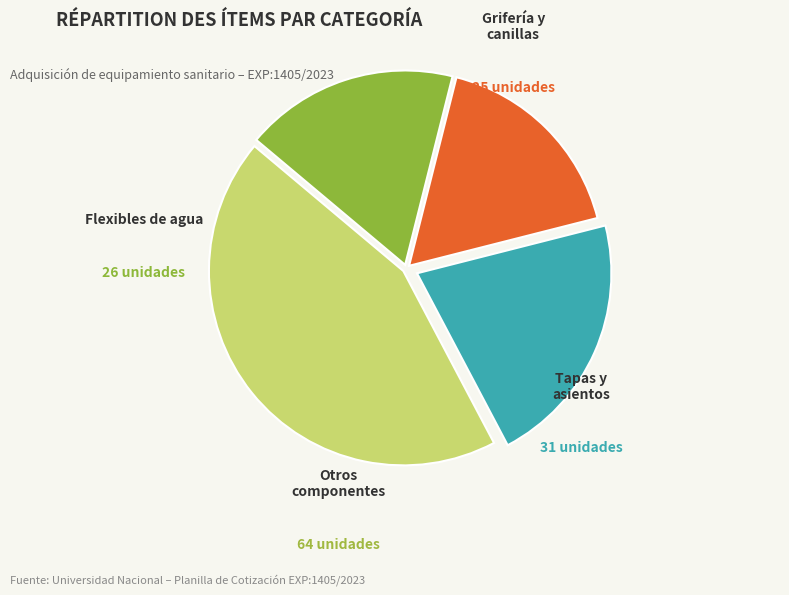

Does any single category account for the majority?

No